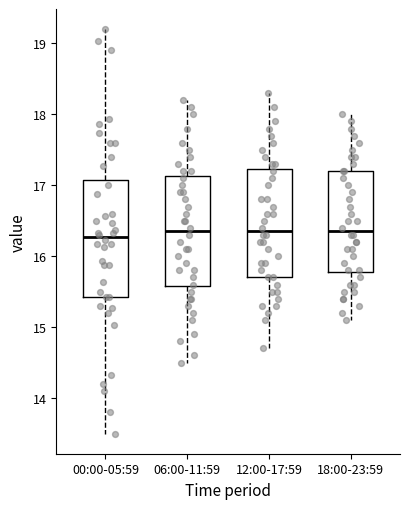

Where does the median line of the box for 18:00-23:59 sit on the y-axis? The values are not printed on the chart, so give them approximately, as read against the axis.

16.4